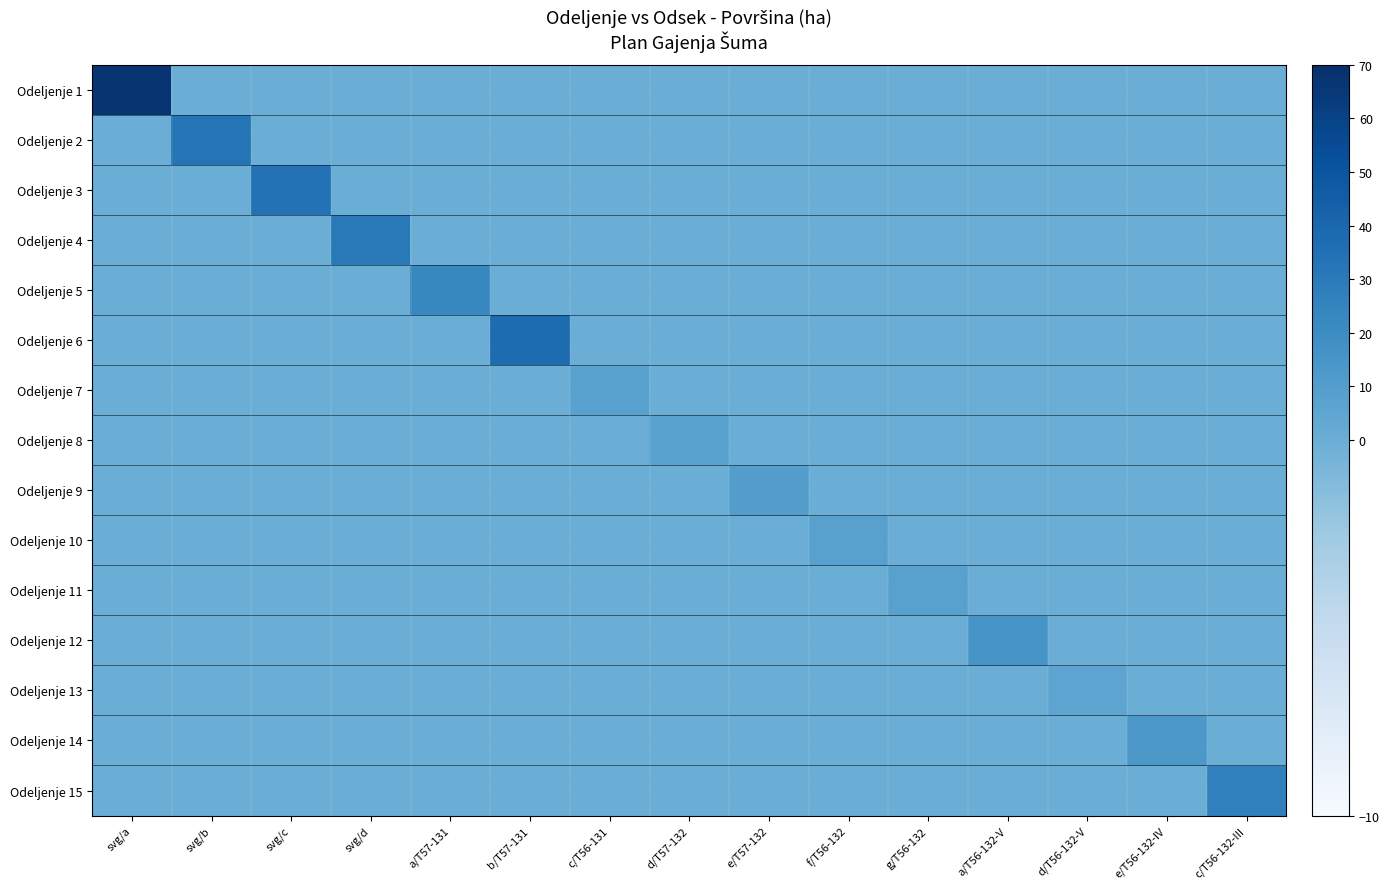

Reading right to left, transcribe all the data shown in this chart.

Odeljenje 1: c/T56-132-III=0.0	e/T56-132-IV=0.0	d/T56-132-V=0.0	a/T56-132-V=0.0	g/T56-132=0.0	f/T56-132=0.0	e/T57-132=0.0	d/T57-132=0.0	c/T56-131=0.0	b/T57-131=0.0	a/T57-131=0.0	svg/d=0.0	svg/c=0.0	svg/b=0.0	svg/a=67.5
Odeljenje 2: c/T56-132-III=0.0	e/T56-132-IV=0.0	d/T56-132-V=0.0	a/T56-132-V=0.0	g/T56-132=0.0	f/T56-132=0.0	e/T57-132=0.0	d/T57-132=0.0	c/T56-131=0.0	b/T57-131=0.0	a/T57-131=0.0	svg/d=0.0	svg/c=0.0	svg/b=32.9	svg/a=0.0
Odeljenje 3: c/T56-132-III=0.0	e/T56-132-IV=0.0	d/T56-132-V=0.0	a/T56-132-V=0.0	g/T56-132=0.0	f/T56-132=0.0	e/T57-132=0.0	d/T57-132=0.0	c/T56-131=0.0	b/T57-131=0.0	a/T57-131=0.0	svg/d=0.0	svg/c=34.2	svg/b=0.0	svg/a=0.0
Odeljenje 4: c/T56-132-III=0.0	e/T56-132-IV=0.0	d/T56-132-V=0.0	a/T56-132-V=0.0	g/T56-132=0.0	f/T56-132=0.0	e/T57-132=0.0	d/T57-132=0.0	c/T56-131=0.0	b/T57-131=0.0	a/T57-131=0.0	svg/d=30.5	svg/c=0.0	svg/b=0.0	svg/a=0.0
Odeljenje 5: c/T56-132-III=0.0	e/T56-132-IV=0.0	d/T56-132-V=0.0	a/T56-132-V=0.0	g/T56-132=0.0	f/T56-132=0.0	e/T57-132=0.0	d/T57-132=0.0	c/T56-131=0.0	b/T57-131=0.0	a/T57-131=22.9	svg/d=0.0	svg/c=0.0	svg/b=0.0	svg/a=0.0
Odeljenje 6: c/T56-132-III=0.0	e/T56-132-IV=0.0	d/T56-132-V=0.0	a/T56-132-V=0.0	g/T56-132=0.0	f/T56-132=0.0	e/T57-132=0.0	d/T57-132=0.0	c/T56-131=0.0	b/T57-131=37.3	a/T57-131=0.0	svg/d=0.0	svg/c=0.0	svg/b=0.0	svg/a=0.0
Odeljenje 7: c/T56-132-III=0.0	e/T56-132-IV=0.0	d/T56-132-V=0.0	a/T56-132-V=0.0	g/T56-132=0.0	f/T56-132=0.0	e/T57-132=0.0	d/T57-132=0.0	c/T56-131=7.3	b/T57-131=0.0	a/T57-131=0.0	svg/d=0.0	svg/c=0.0	svg/b=0.0	svg/a=0.0
Odeljenje 8: c/T56-132-III=0.0	e/T56-132-IV=0.0	d/T56-132-V=0.0	a/T56-132-V=0.0	g/T56-132=0.0	f/T56-132=0.0	e/T57-132=0.0	d/T57-132=7.2	c/T56-131=0.0	b/T57-131=0.0	a/T57-131=0.0	svg/d=0.0	svg/c=0.0	svg/b=0.0	svg/a=0.0
Odeljenje 9: c/T56-132-III=0.0	e/T56-132-IV=0.0	d/T56-132-V=0.0	a/T56-132-V=0.0	g/T56-132=0.0	f/T56-132=0.0	e/T57-132=9.7	d/T57-132=0.0	c/T56-131=0.0	b/T57-131=0.0	a/T57-131=0.0	svg/d=0.0	svg/c=0.0	svg/b=0.0	svg/a=0.0
Odeljenje 10: c/T56-132-III=0.0	e/T56-132-IV=0.0	d/T56-132-V=0.0	a/T56-132-V=0.0	g/T56-132=0.0	f/T56-132=7.9	e/T57-132=0.0	d/T57-132=0.0	c/T56-131=0.0	b/T57-131=0.0	a/T57-131=0.0	svg/d=0.0	svg/c=0.0	svg/b=0.0	svg/a=0.0
Odeljenje 11: c/T56-132-III=0.0	e/T56-132-IV=0.0	d/T56-132-V=0.0	a/T56-132-V=0.0	g/T56-132=8.1	f/T56-132=0.0	e/T57-132=0.0	d/T57-132=0.0	c/T56-131=0.0	b/T57-131=0.0	a/T57-131=0.0	svg/d=0.0	svg/c=0.0	svg/b=0.0	svg/a=0.0
Odeljenje 12: c/T56-132-III=0.0	e/T56-132-IV=0.0	d/T56-132-V=0.0	a/T56-132-V=15.0	g/T56-132=0.0	f/T56-132=0.0	e/T57-132=0.0	d/T57-132=0.0	c/T56-131=0.0	b/T57-131=0.0	a/T57-131=0.0	svg/d=0.0	svg/c=0.0	svg/b=0.0	svg/a=0.0
Odeljenje 13: c/T56-132-III=0.0	e/T56-132-IV=0.0	d/T56-132-V=6.0	a/T56-132-V=0.0	g/T56-132=0.0	f/T56-132=0.0	e/T57-132=0.0	d/T57-132=0.0	c/T56-131=0.0	b/T57-131=0.0	a/T57-131=0.0	svg/d=0.0	svg/c=0.0	svg/b=0.0	svg/a=0.0
Odeljenje 14: c/T56-132-III=0.0	e/T56-132-IV=13.3	d/T56-132-V=0.0	a/T56-132-V=0.0	g/T56-132=0.0	f/T56-132=0.0	e/T57-132=0.0	d/T57-132=0.0	c/T56-131=0.0	b/T57-131=0.0	a/T57-131=0.0	svg/d=0.0	svg/c=0.0	svg/b=0.0	svg/a=0.0
Odeljenje 15: c/T56-132-III=26.8	e/T56-132-IV=0.0	d/T56-132-V=0.0	a/T56-132-V=0.0	g/T56-132=0.0	f/T56-132=0.0	e/T57-132=0.0	d/T57-132=0.0	c/T56-131=0.0	b/T57-131=0.0	a/T57-131=0.0	svg/d=0.0	svg/c=0.0	svg/b=0.0	svg/a=0.0